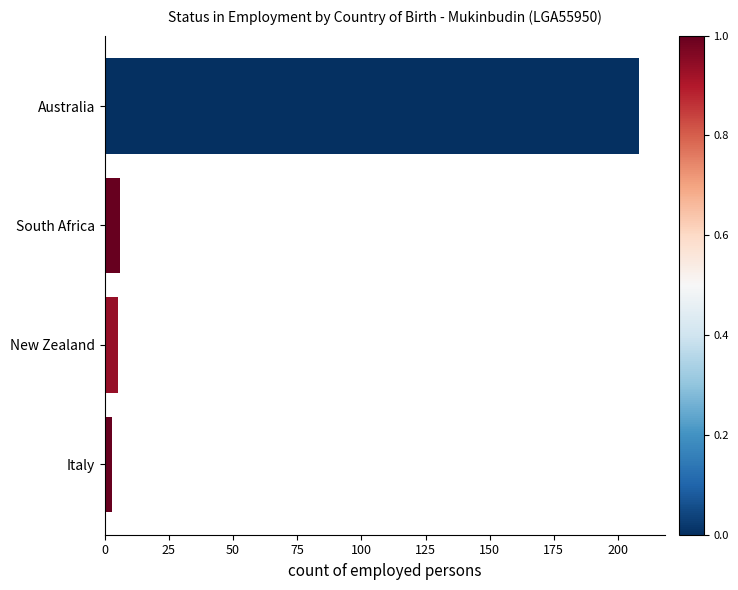

What is the minimum value shown in the chart?

3